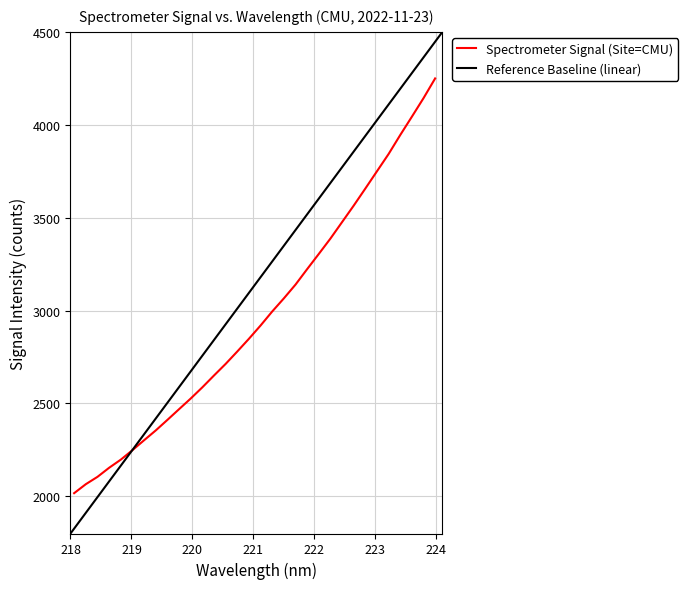

List the labels in order of value, smallest first.

218.0596, 218.2508, 218.442, 218.6332, 218.8244, 219.0156, 219.2067, 219.3979, 219.589, 219.7801, 219.9712, 220.1623, 220.3533, 220.5444, 220.7354, 220.9264, 221.1174, 221.3083, 221.4993, 221.6902, 221.8812, 222.0721, 222.263, 222.4538, 222.6447, 222.8355, 223.0264, 223.2172, 223.408, 223.5987, 223.7895, 223.9802